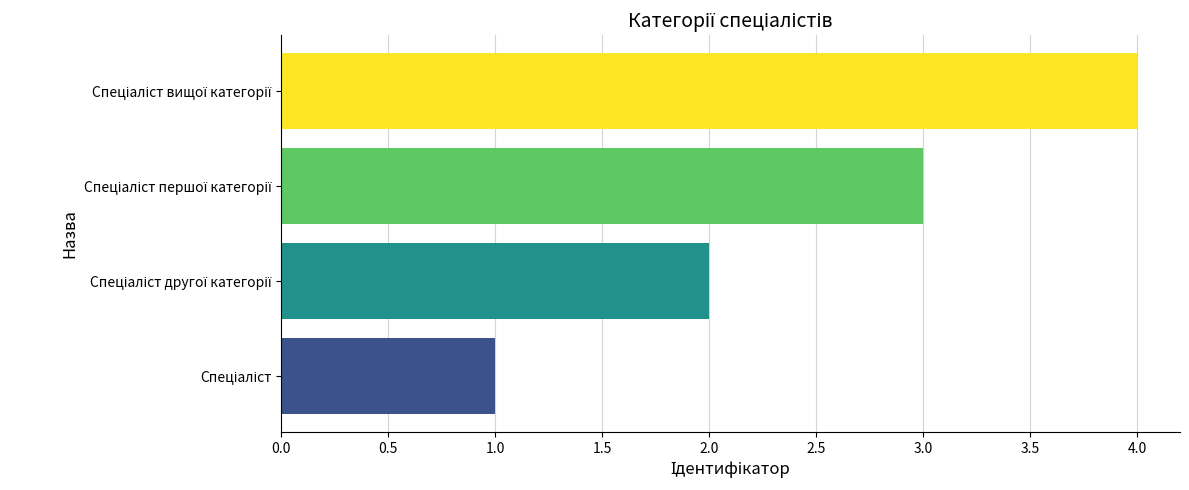

What is the greatest value displayed?

4